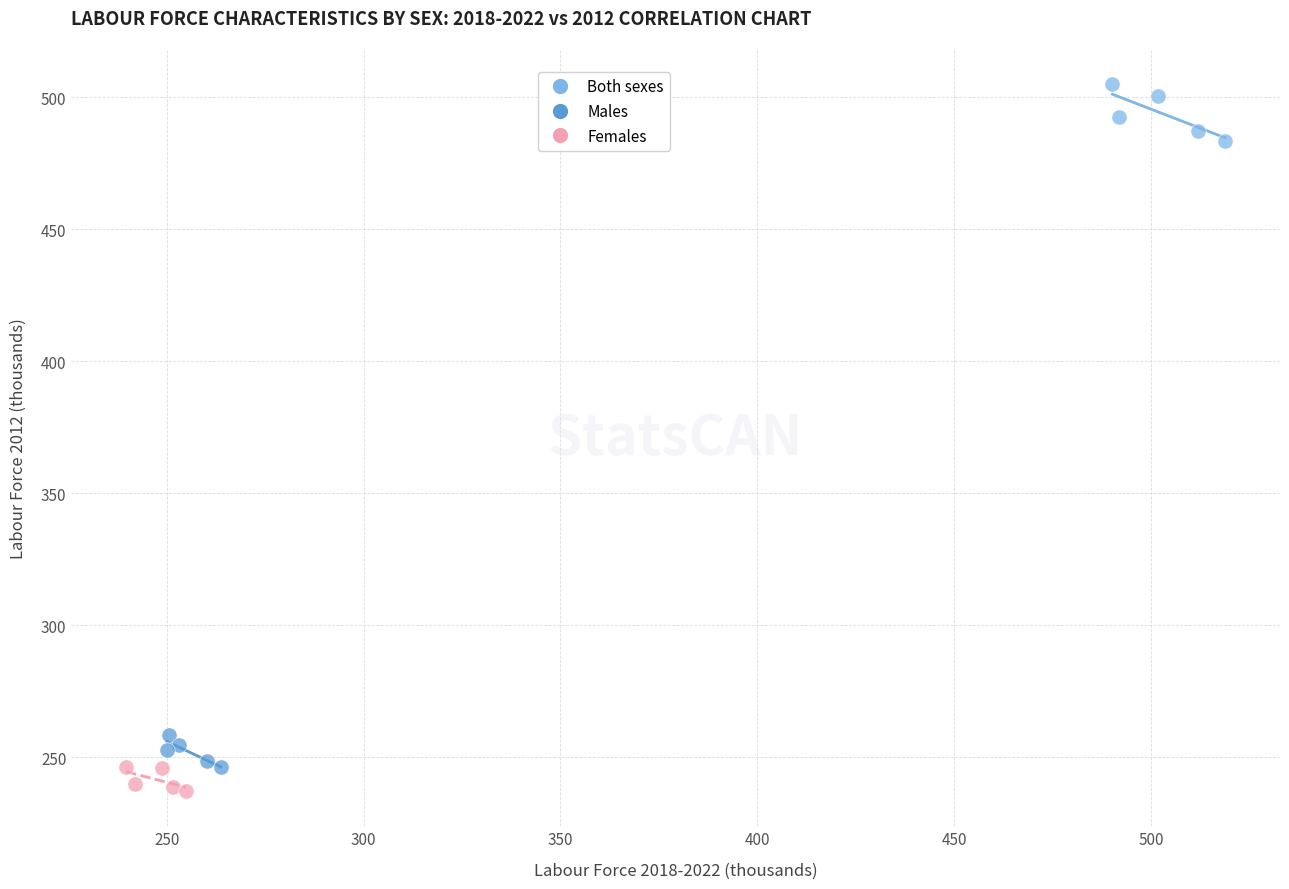

Which series has the largest Y range (max minus min)?

Both sexes